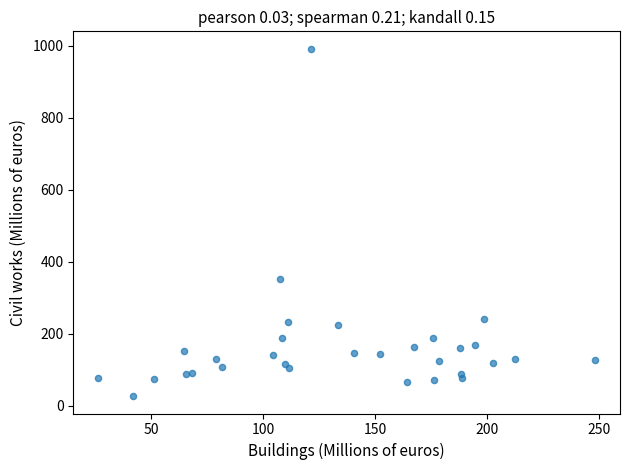

What is the range of Y values (max minus min)?

966.3